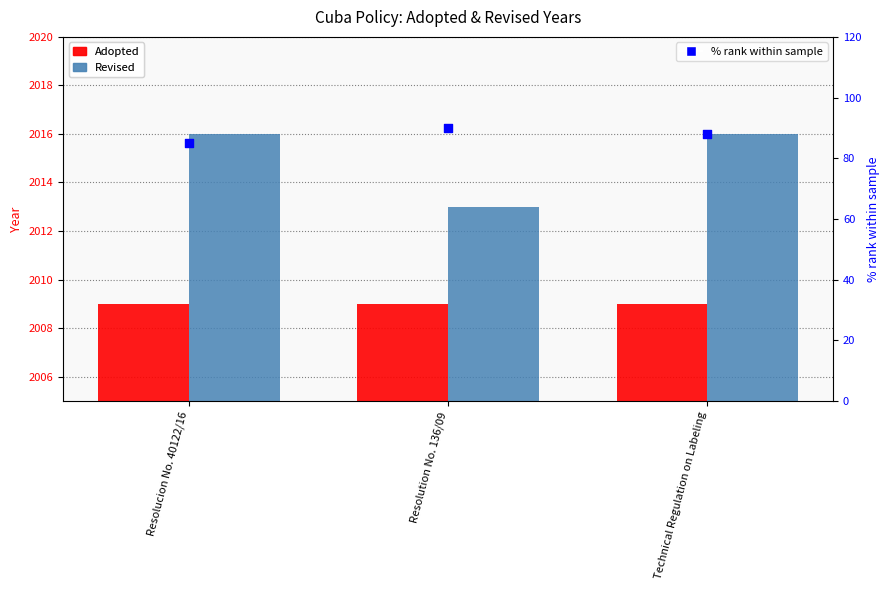

Is the value of Revised at Resolucion No. 40122/16 greater than the value of % rank within sample at Resolution No. 136/09?

Yes